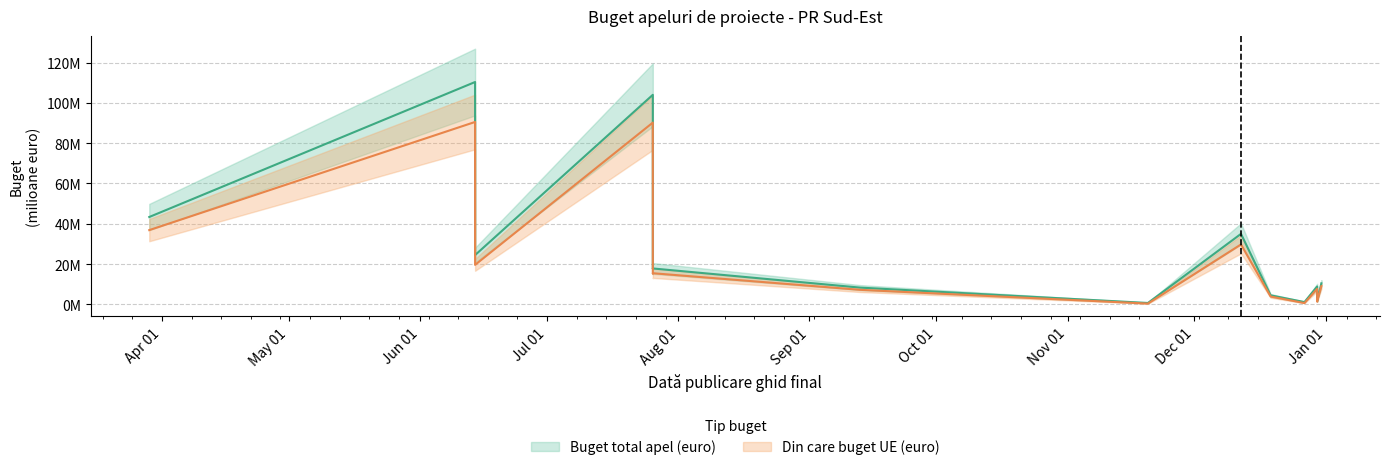

What is the label of the 15th point from the right?

2024-03-29